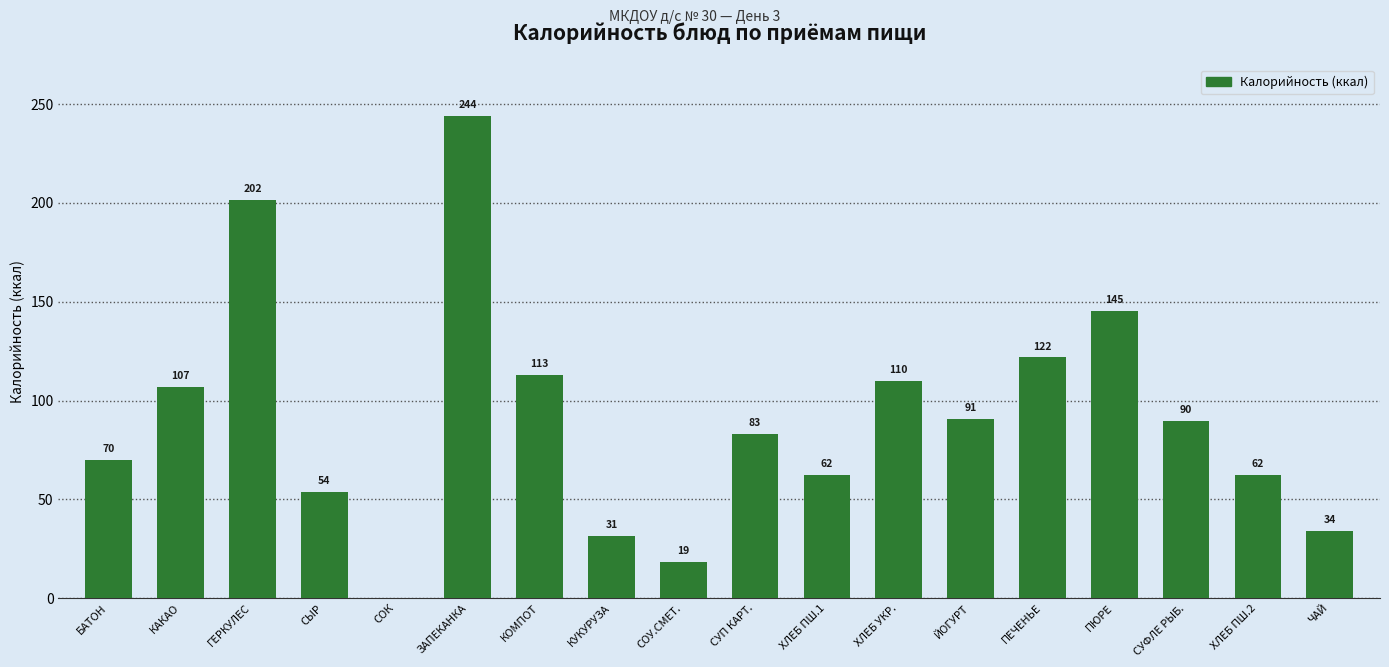

Count the number of categories in the chart.

18